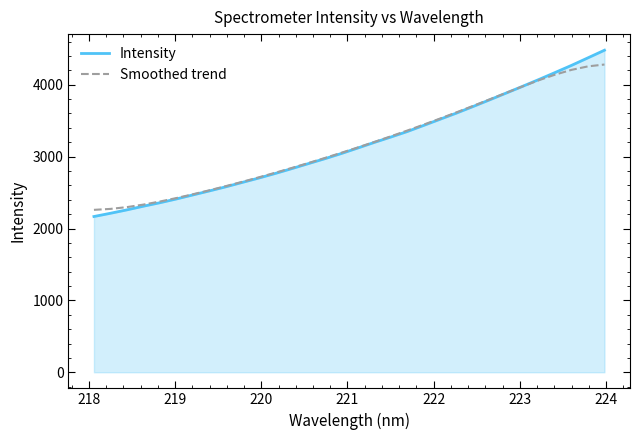

How many lines are shown in the chart?

2